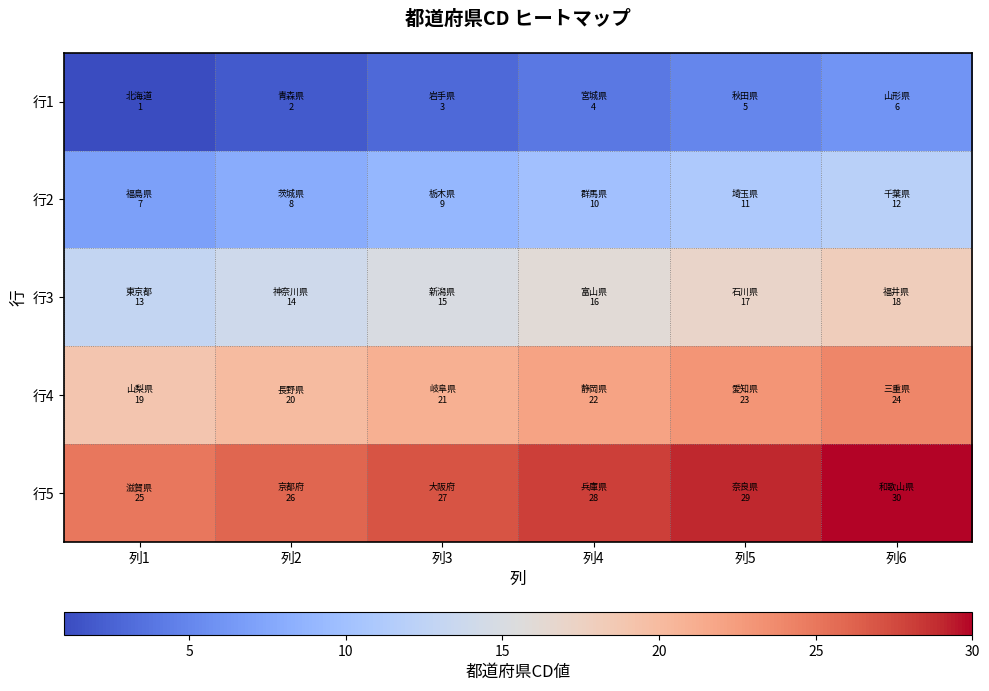

Which label corresponds to the smallest value in the chart?

列1